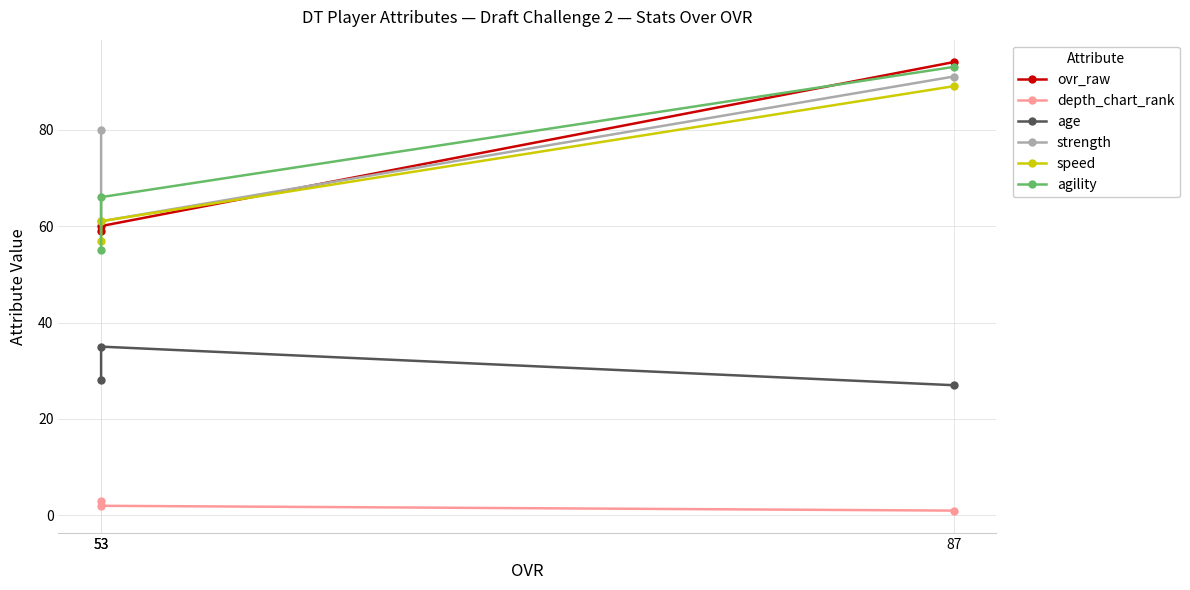

Reading left to right, what are all the values shown in this chart?

ovr_raw: 87=94	53=60	53=59
depth_chart_rank: 87=1	53=2	53=3
age: 87=27	53=35	53=28
strength: 87=91	53=61	53=80
speed: 87=89	53=61	53=57
agility: 87=93	53=66	53=55